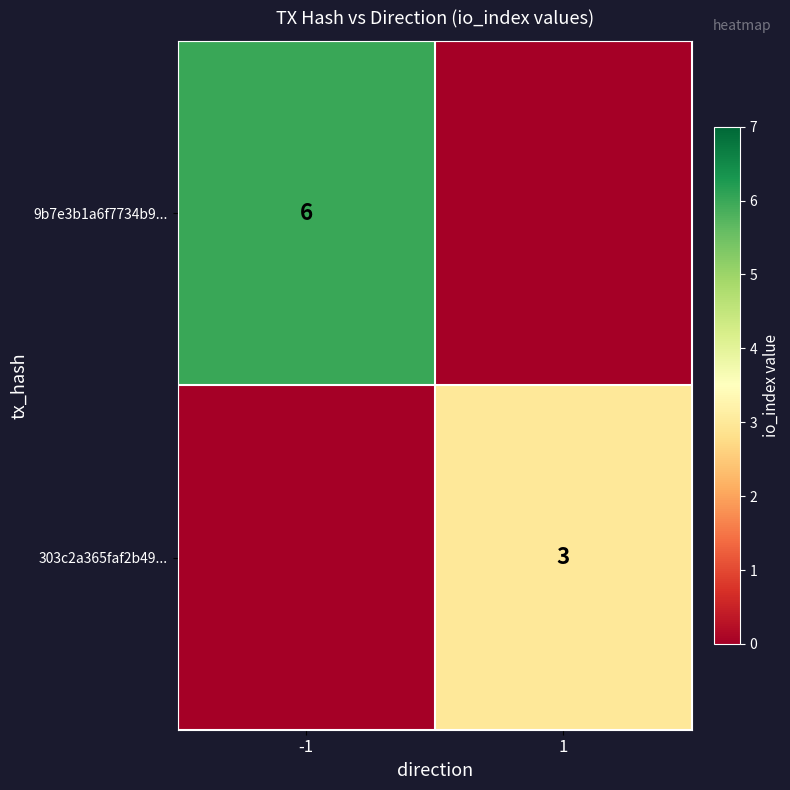

Is it true that 9b7e3b1a6f7734b9... equals 9 at -1?

False